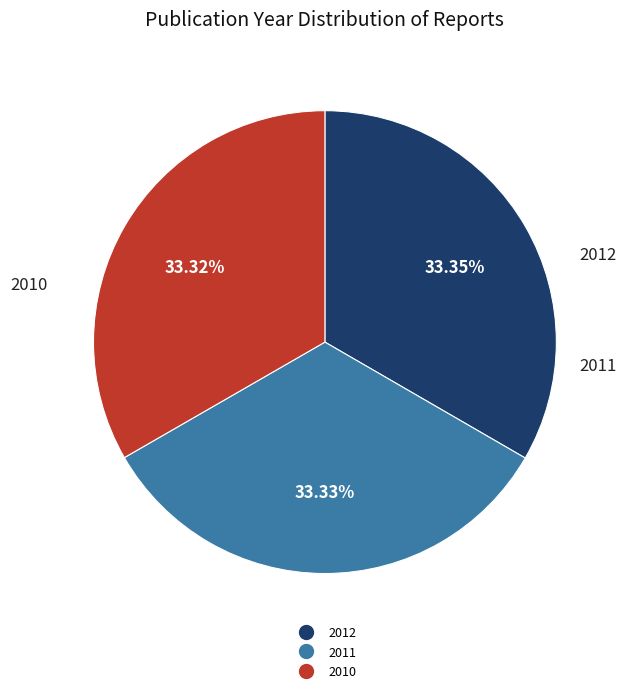

Does any single category account for the majority?

No